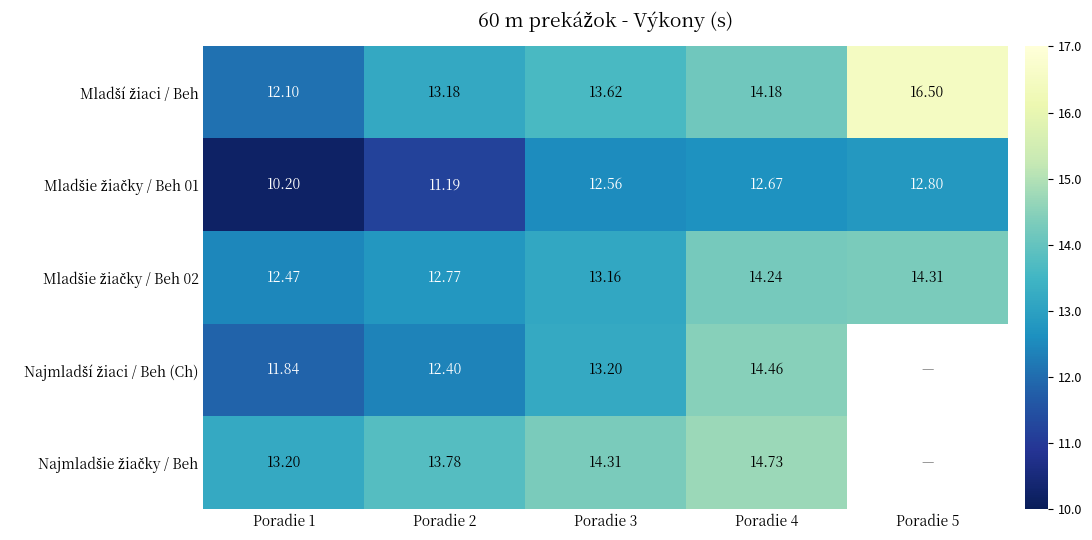

Is the value of Mladšie žiačky / Beh 02 at Poradie 2 greater than the value of Mladší žiaci / Beh at Poradie 5?

No